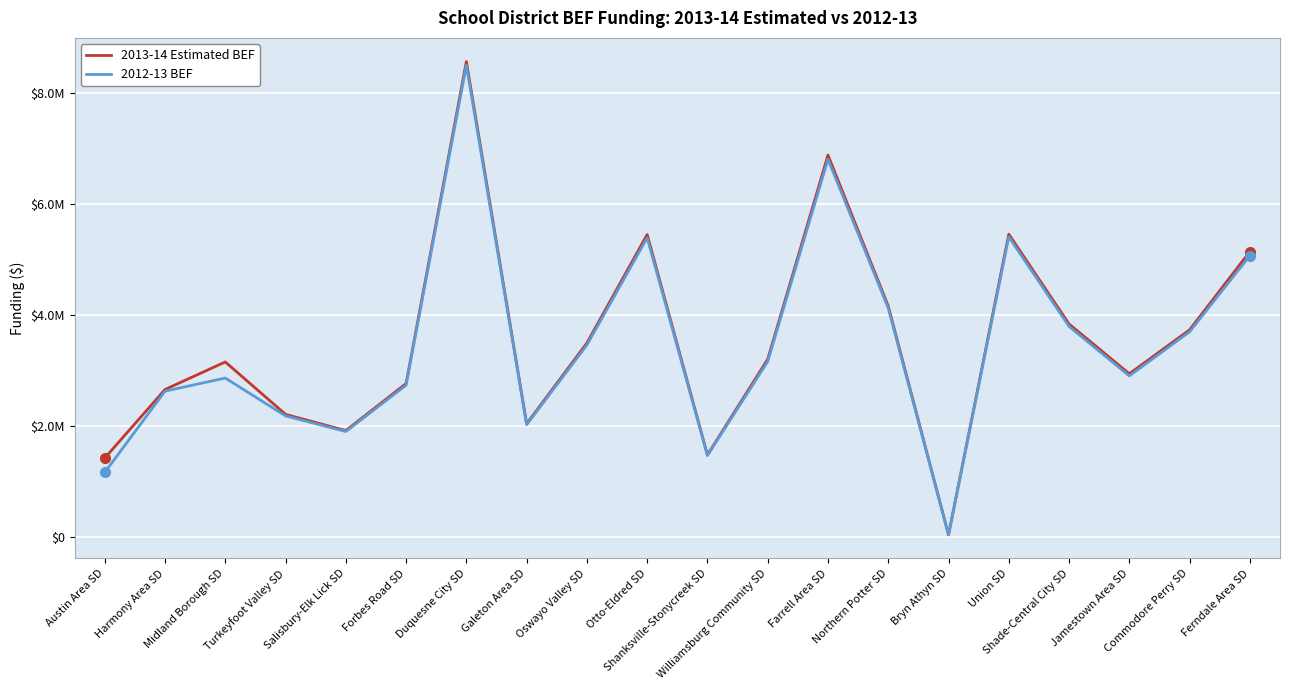

Reading left to right, list all the values displayed in this chart.

2013-14 Estimated BEF: 1418657.0	2654320.0	3151424.0	2205969.0	1913181.0	2762111.0	8568333.0	2036238.0	3493734.0	5449407.0	1475084.0	3201202.0	6881581.0	4159129.0	34514.0	5455866.0	3835658.0	2938410.0	3730684.0	5142697.0
2012-13 BEF: 1158294.0	2624952.7	2860706.4	2178068.7	1896489.7	2732785.6	8501863.1	2019352.5	3456962.2	5389702.8	1463913.4	3159152.2	6805945.0	4121330.6	34173.9	5406626.7	3791374.6	2899074.0	3695548.0	5068816.5